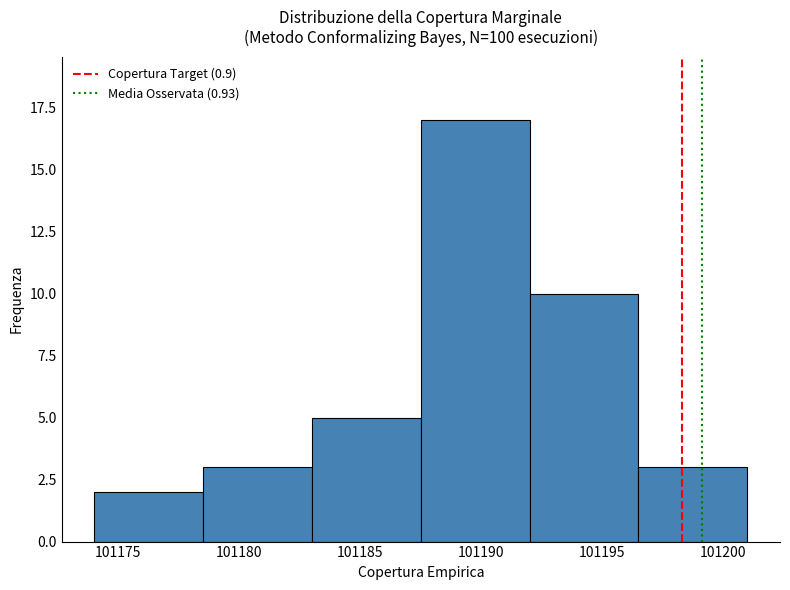

How tall is the bar that spans 101178.5 to 101183.0 on the x-axis? The values are not printed on the chart, so give them approximately, as read against the axis.

3